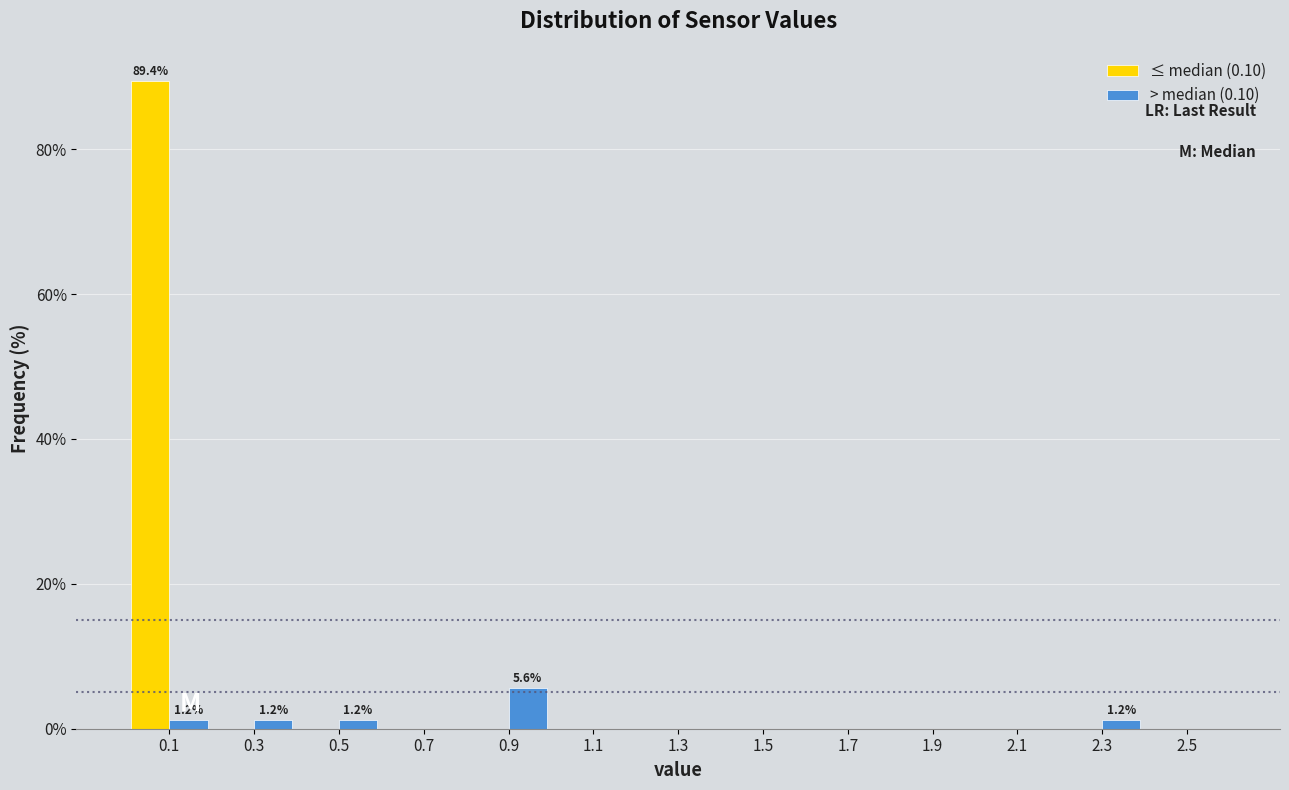

In the > median (0.10) series, which range on the x-axis has the tallest bar?

0.8 to 1.0